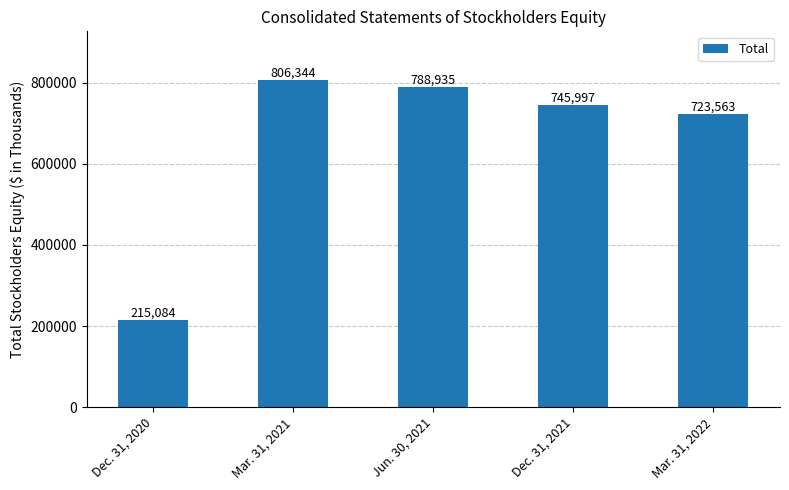

Rank the categories by value from highest to lowest.

Mar. 31, 2021, Jun. 30, 2021, Dec. 31, 2021, Mar. 31, 2022, Dec. 31, 2020